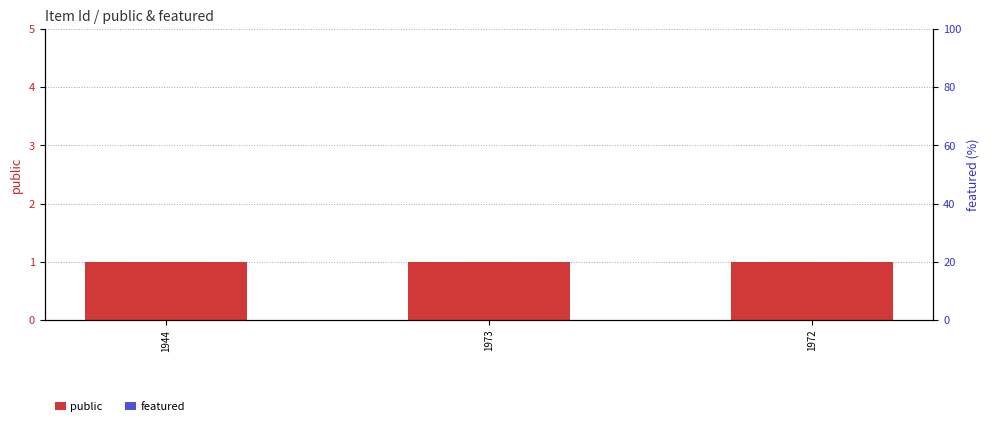

Reading right to left, what are all the values shown in this chart?

public: 1	1	1
featured: 0	0	0